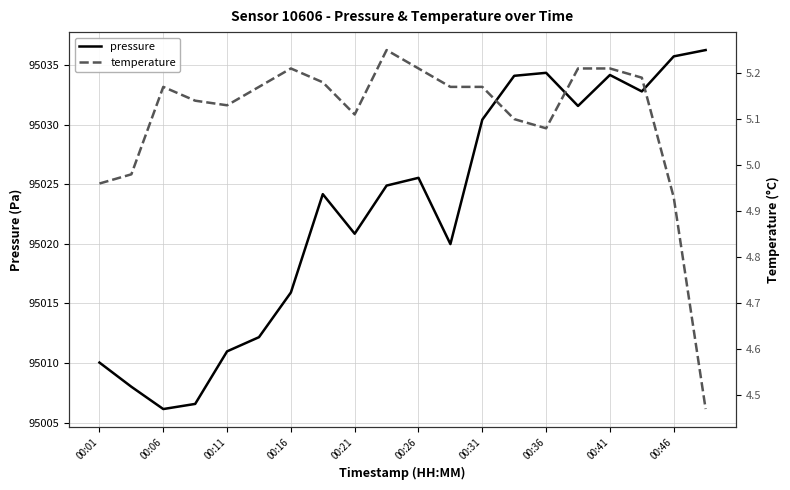

True or false: pressure has a value of 141425.9 at 00:16.

False